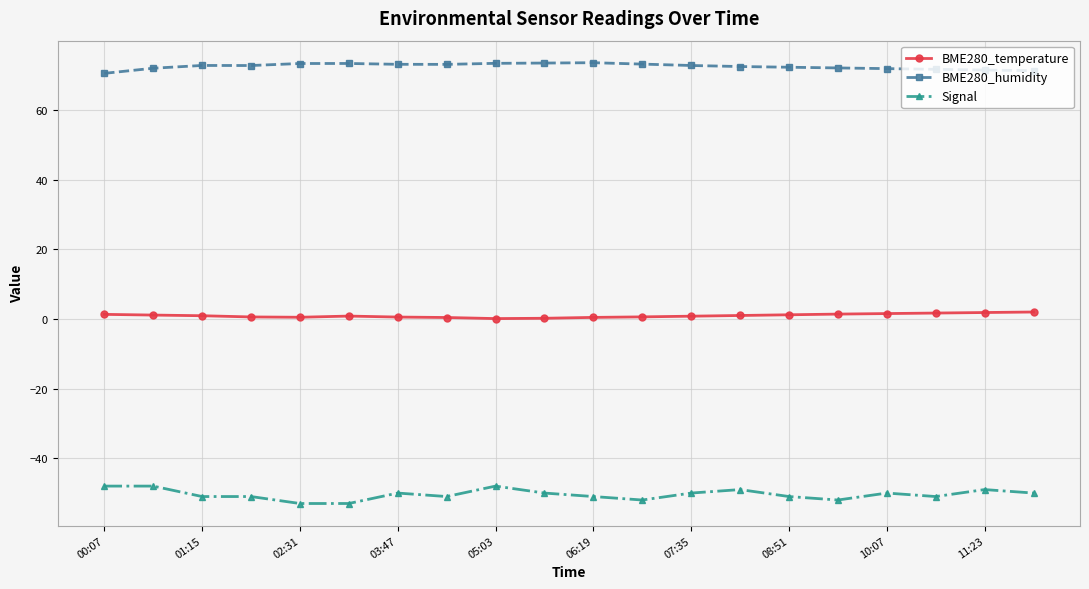

True or false: Signal and BME280_humidity intersect in this chart.

False